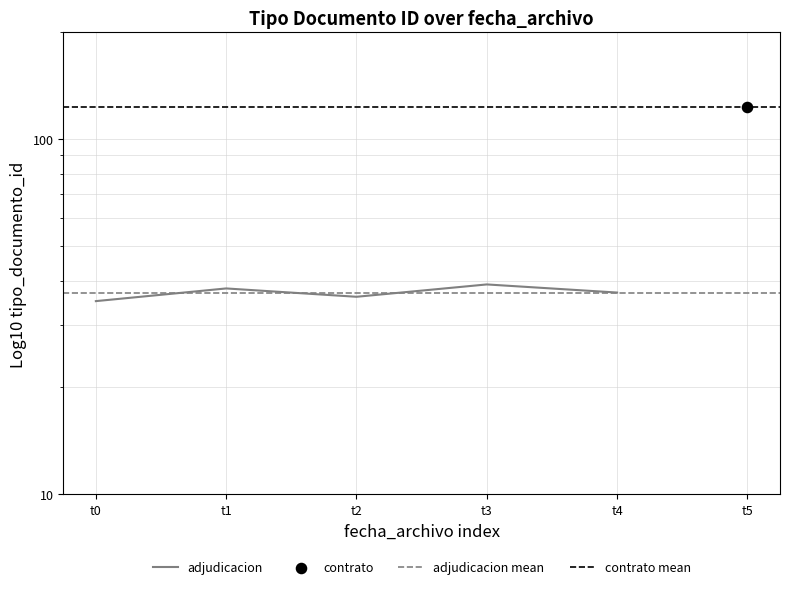

Which has a higher value, t1 or t3?

t3